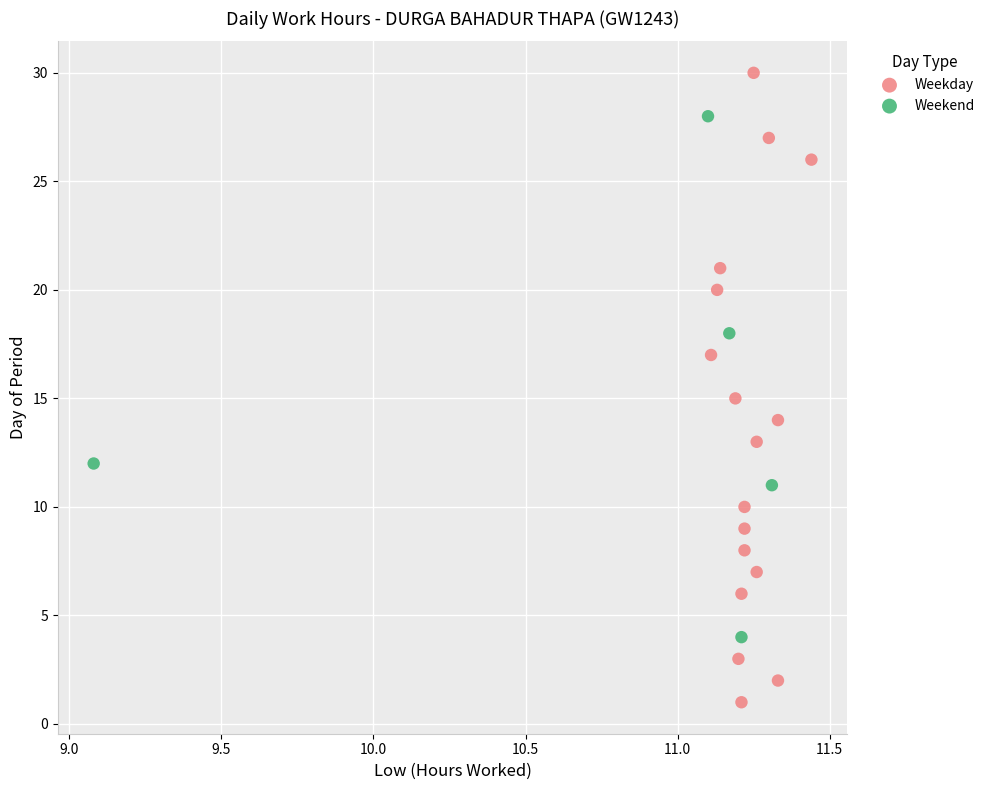

Which series contains the highest Y value?

Weekday